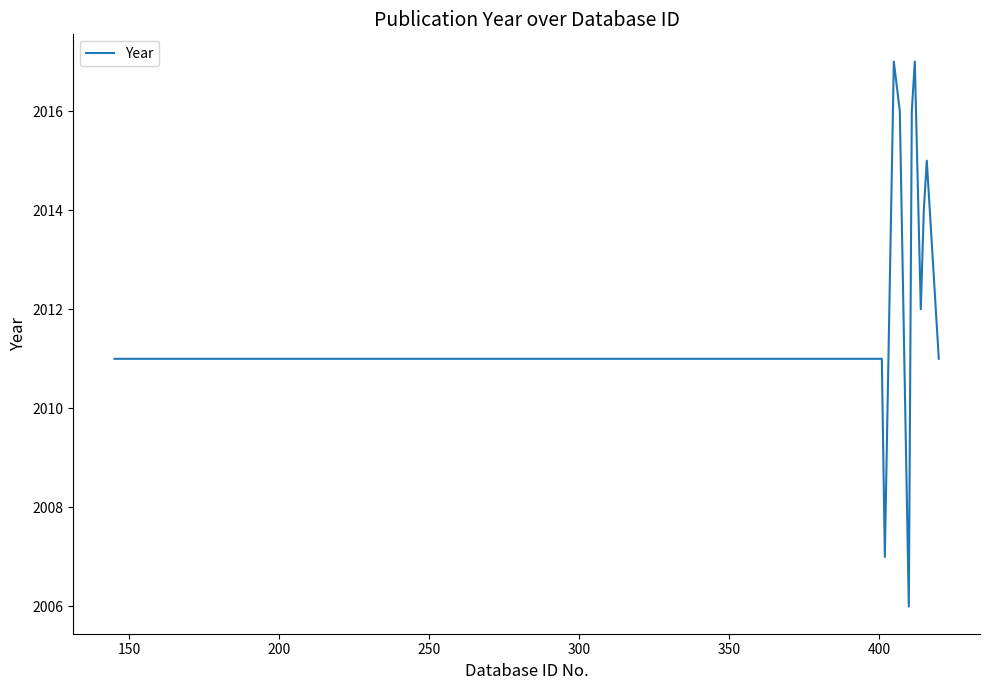

Is this an area chart (filled region under the line)?

No